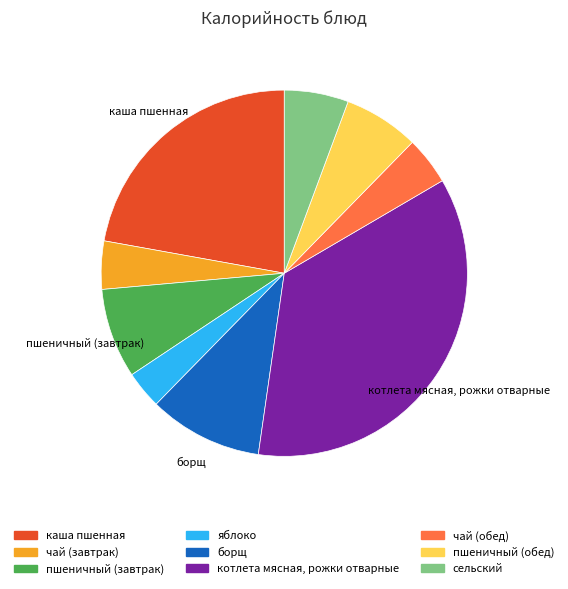

Which slice is the smallest?

яблоко